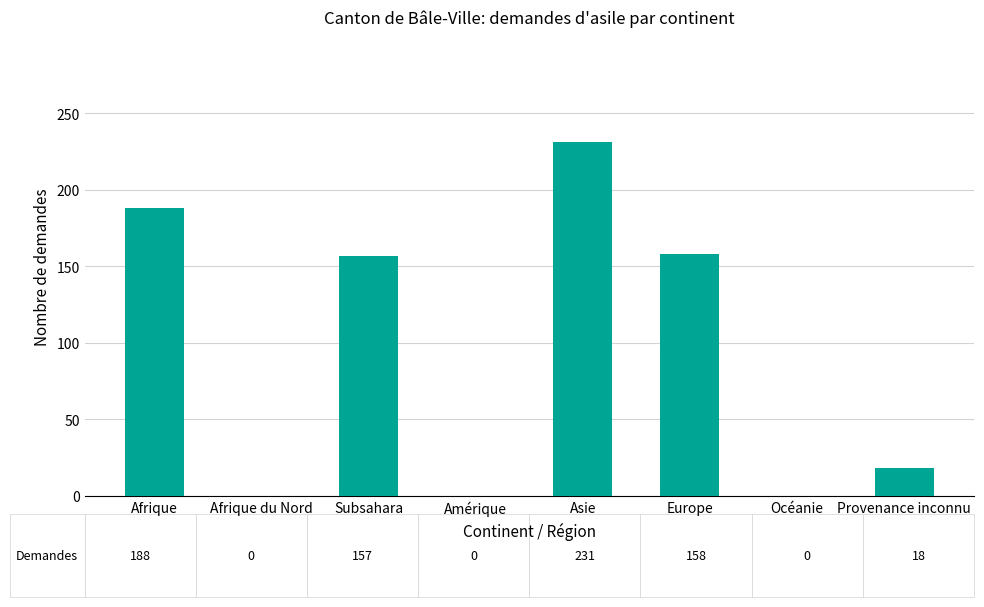

Which has a higher value, Afrique or Amérique?

Afrique